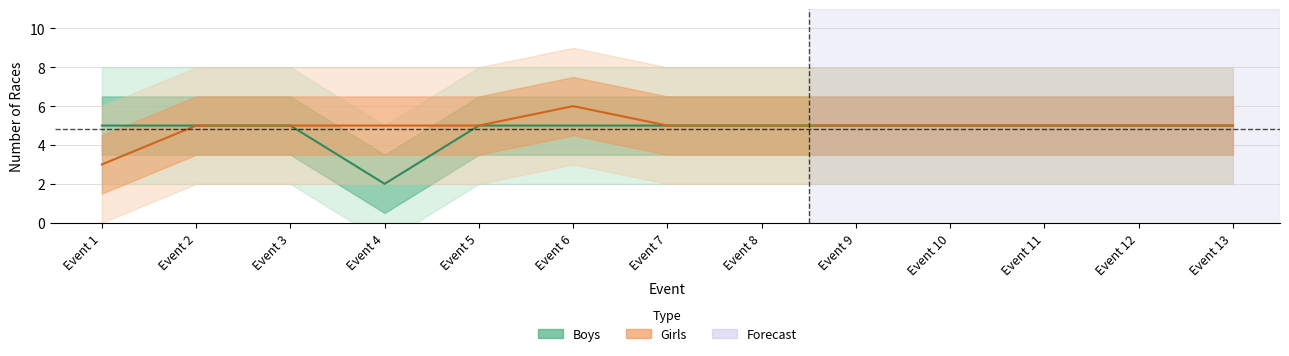

How many data points in Boys are less than 5?

1